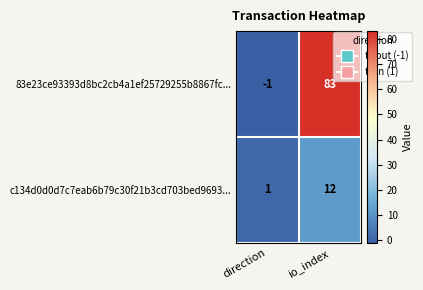

Reading right to left, transcribe all the data shown in this chart.

83e23ce93393d8bc2cb4a1ef25729255b8867fc...: io_index=83	direction=-1
c134d0d0d7c7eab6b79c30f21b3cd703bed9693...: io_index=12	direction=1